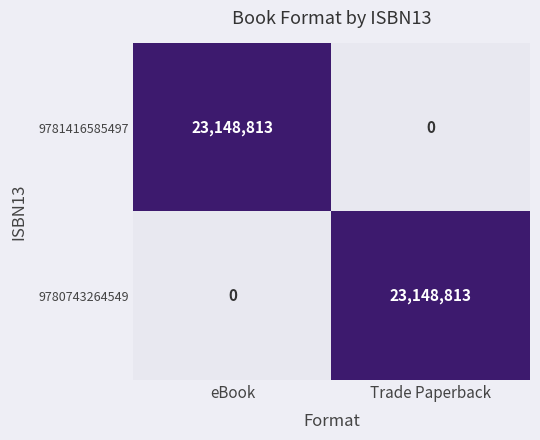

What is the difference between the highest and lowest values at Trade Paperback?

23148813